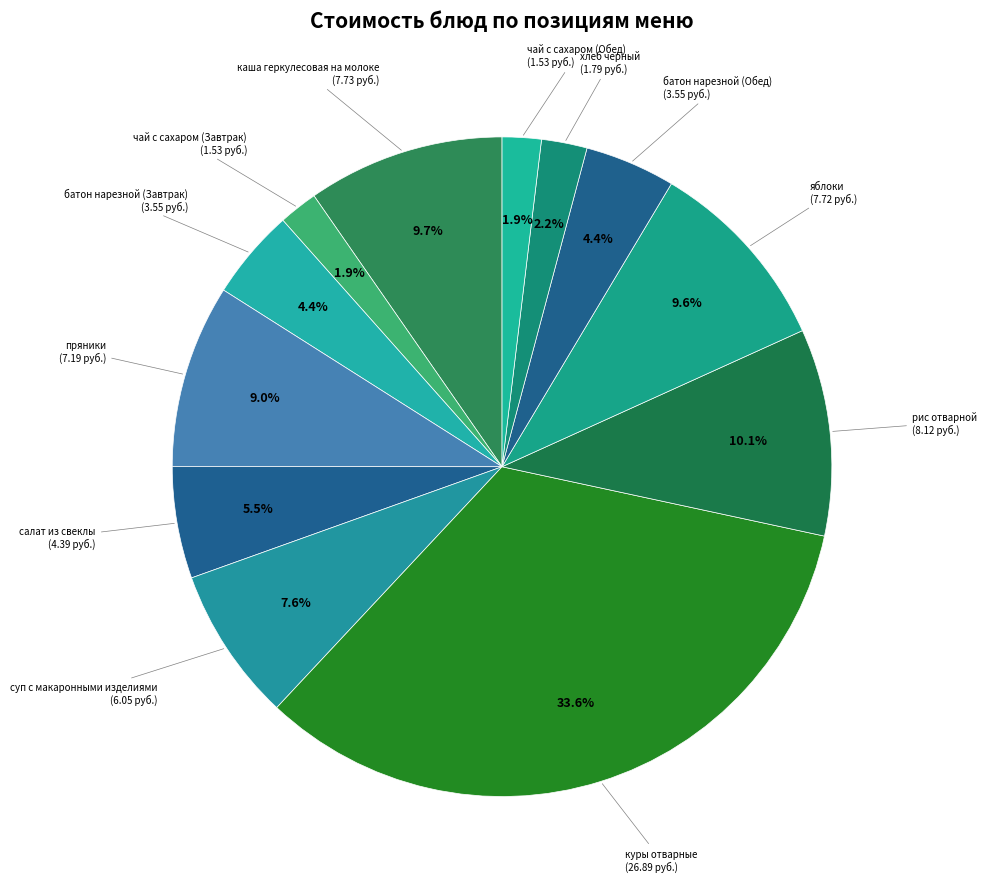

Count the number of slices in the pie.

12